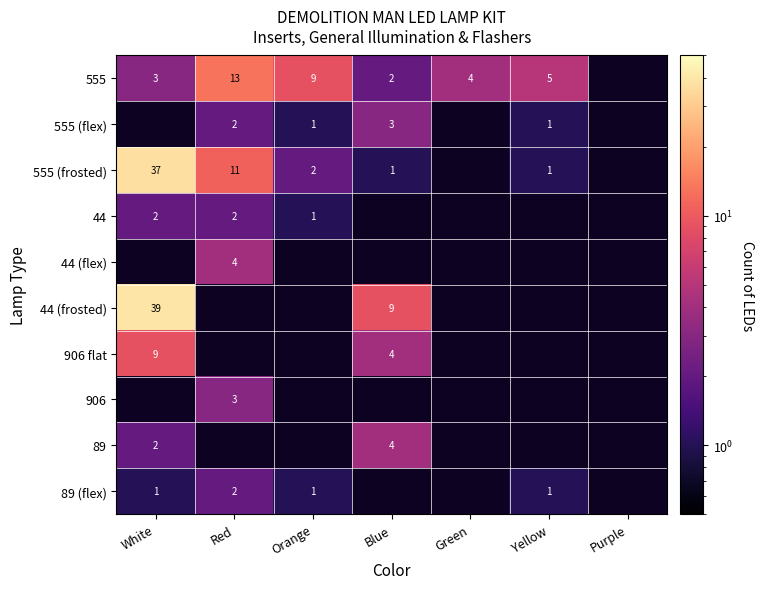

Is it true that 89 (flex) equals 4 at Red?

False